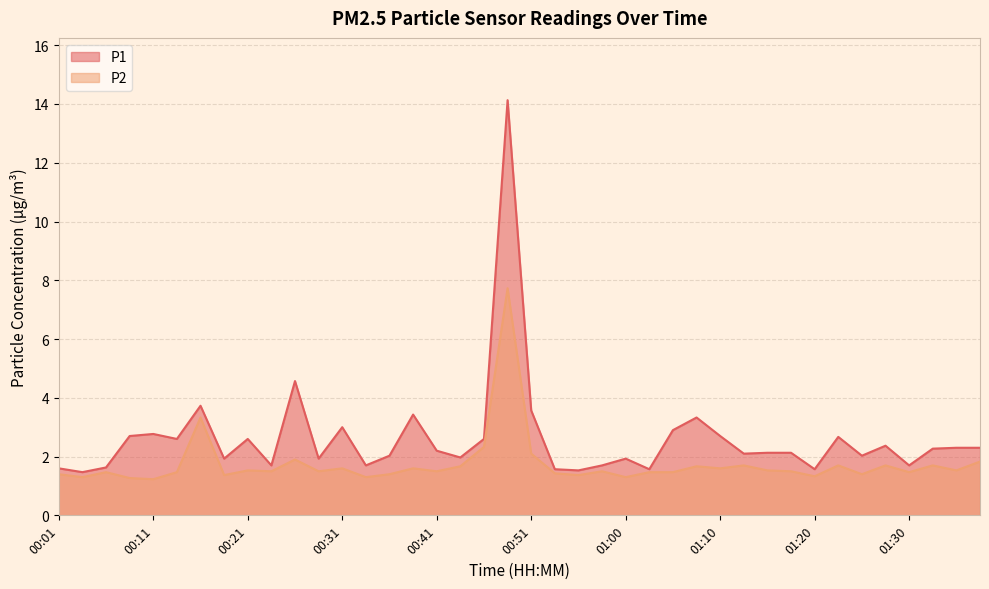

How many interior local peaks does the P2 series have?

13